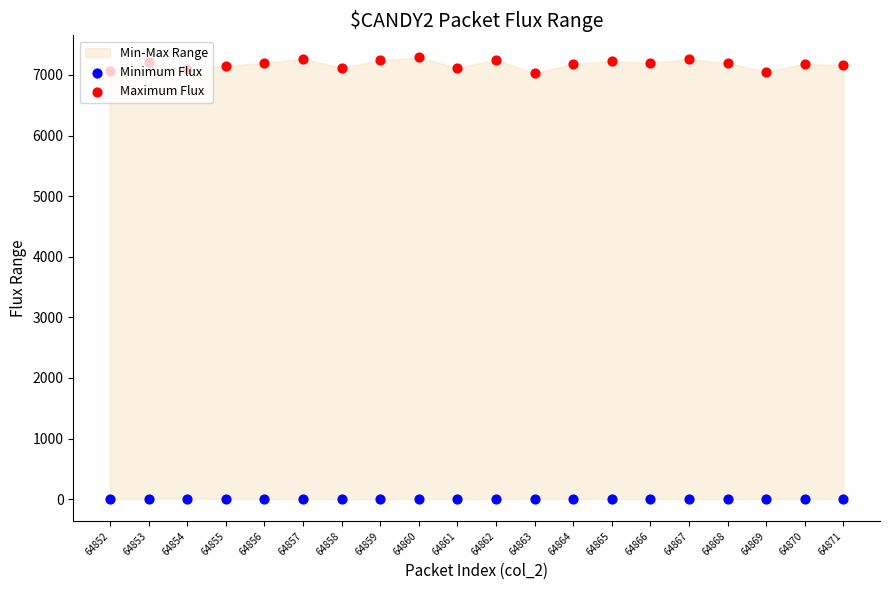

Which series reaches the maximum Y coordinate?

Maximum Flux